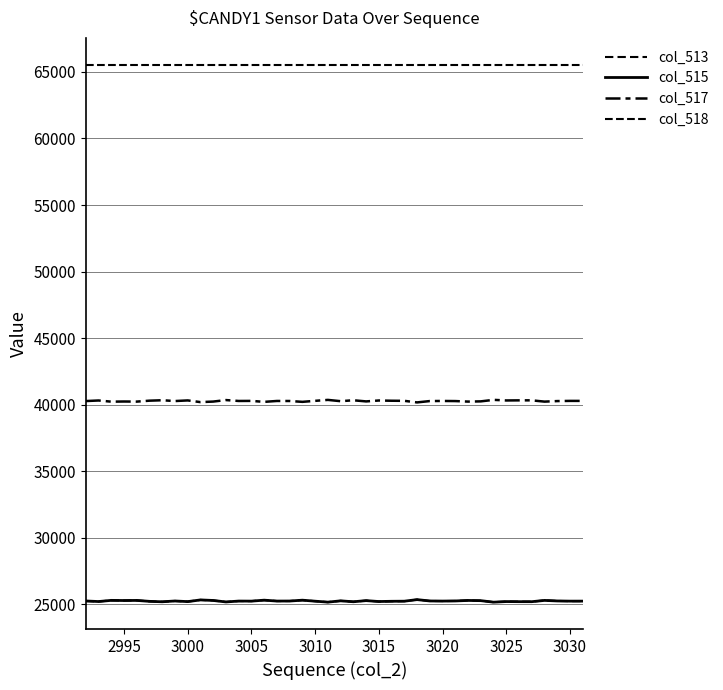

Does the chart display data point markers on the line(s)?

No